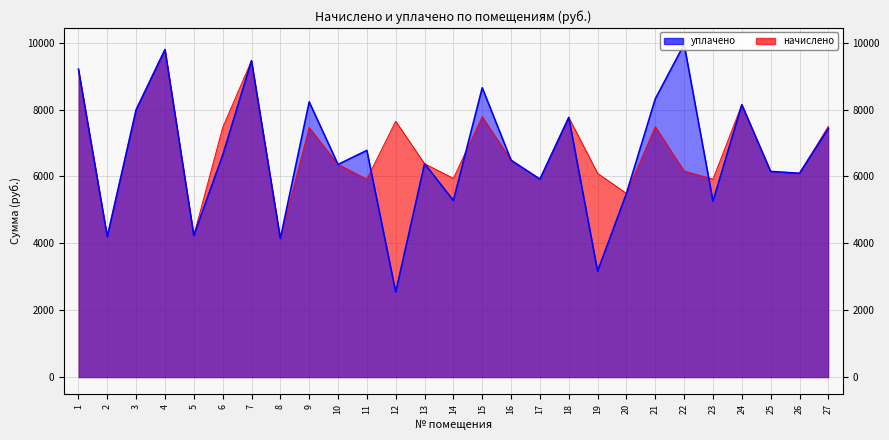

Does the chart display data point markers on the line(s)?

No